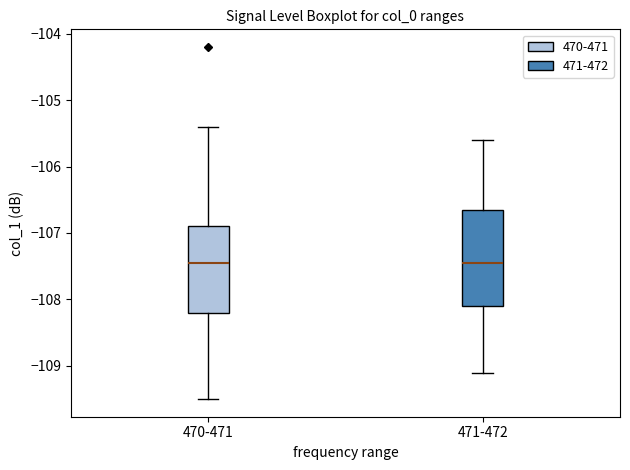

Comparing the boxes themselves (not the whiskers), which one is the tallest?

471-472